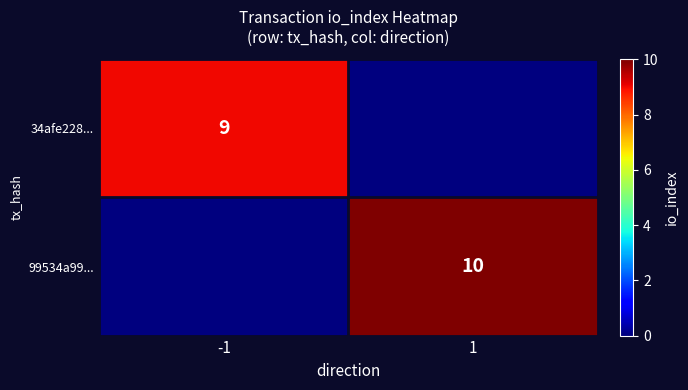

The value of 99534a99... at 1 is 10. True or false?

True